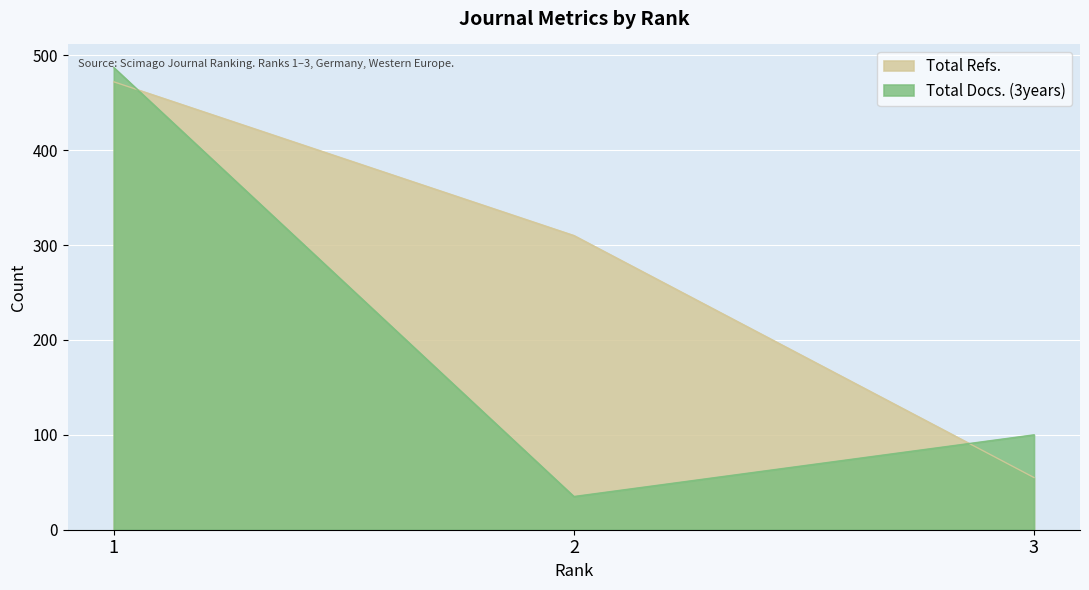

Which label corresponds to the largest value in the chart?

1